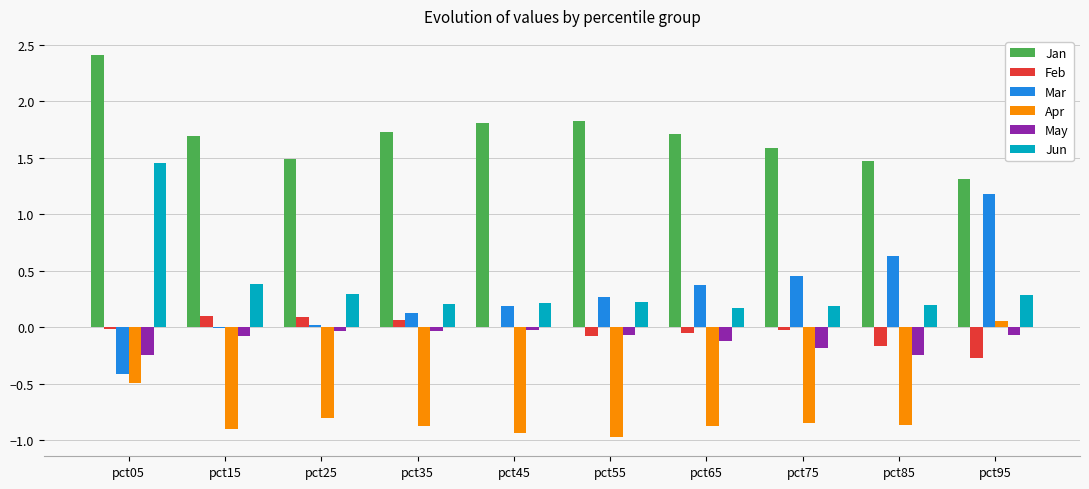

Count the number of categories in the chart.

10